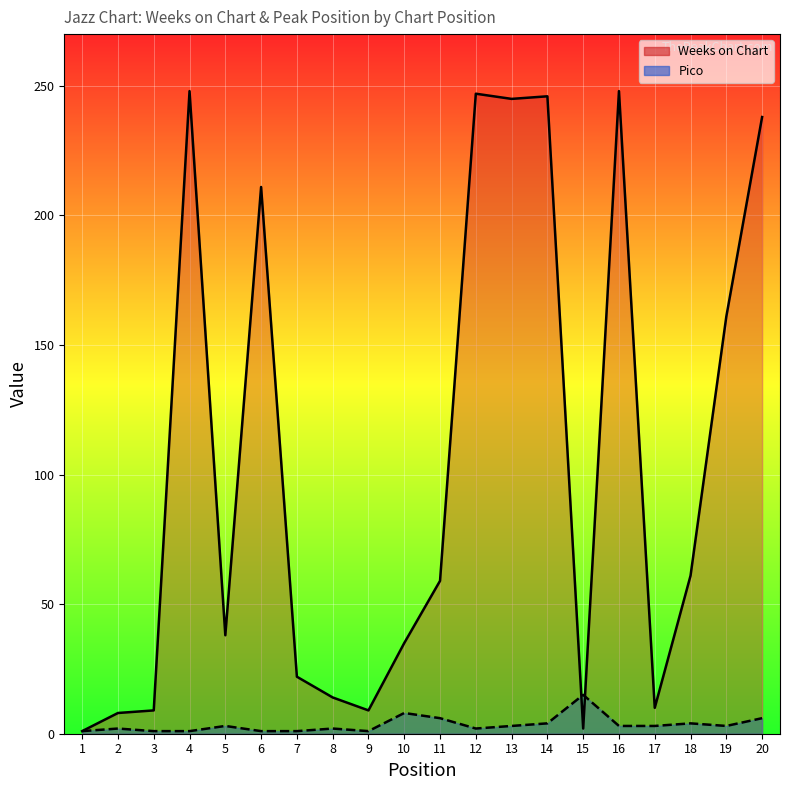

What is the difference between the maximum and minimum values in the Weeks on Chart series?

247